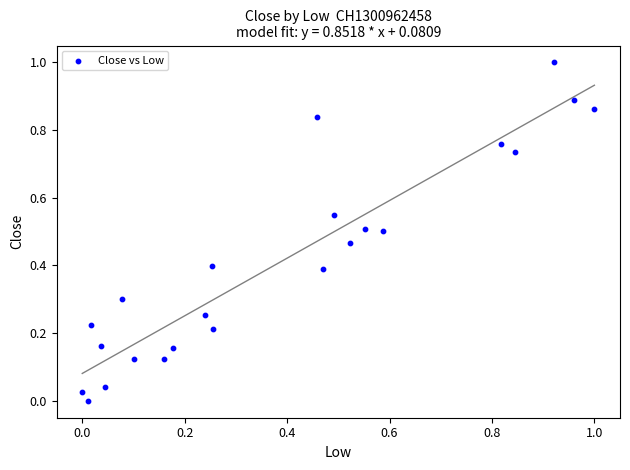

What is the range of Y values (max minus min)?

1.0